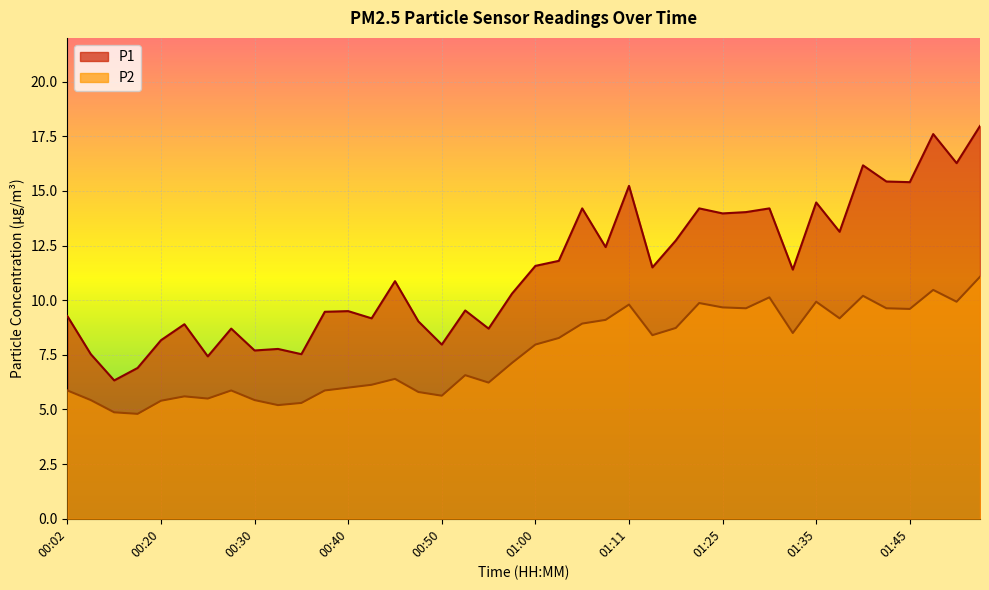

True or false: P1 and P2 intersect in this chart.

False